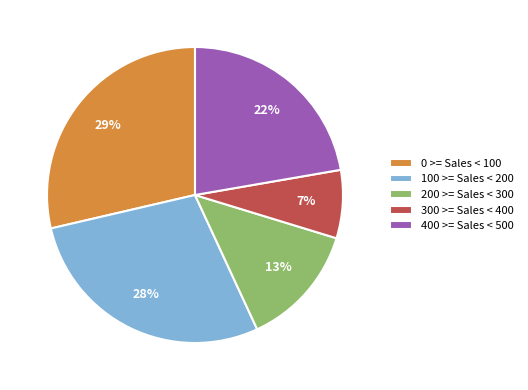

Is the sum of 400 >= Sales < 500 and 300 >= Sales < 400 greater than half?

No